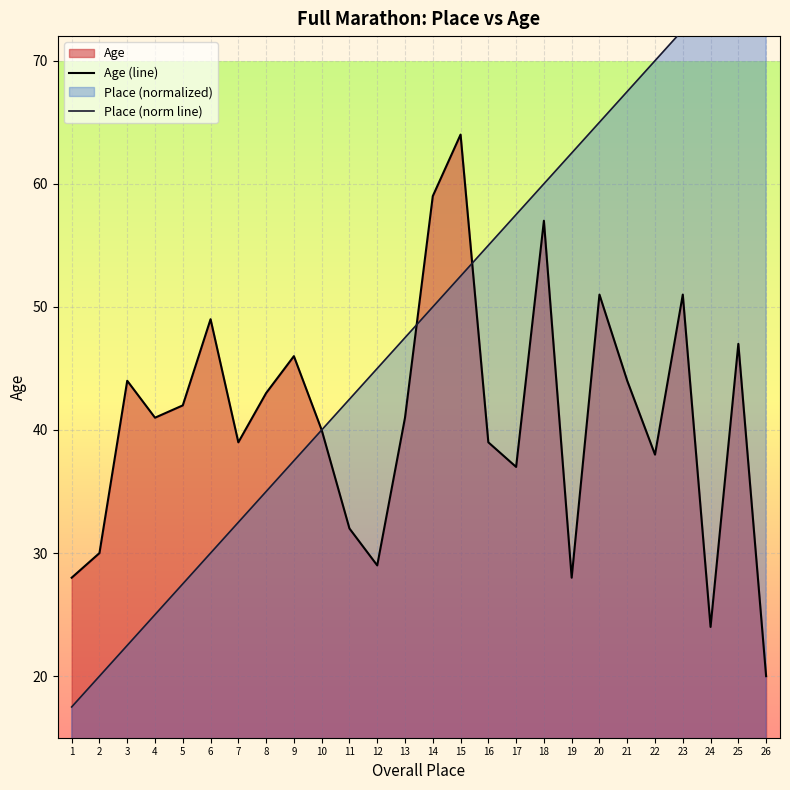

True or false: Place (norm line) and Age (line) cross at least once.

True